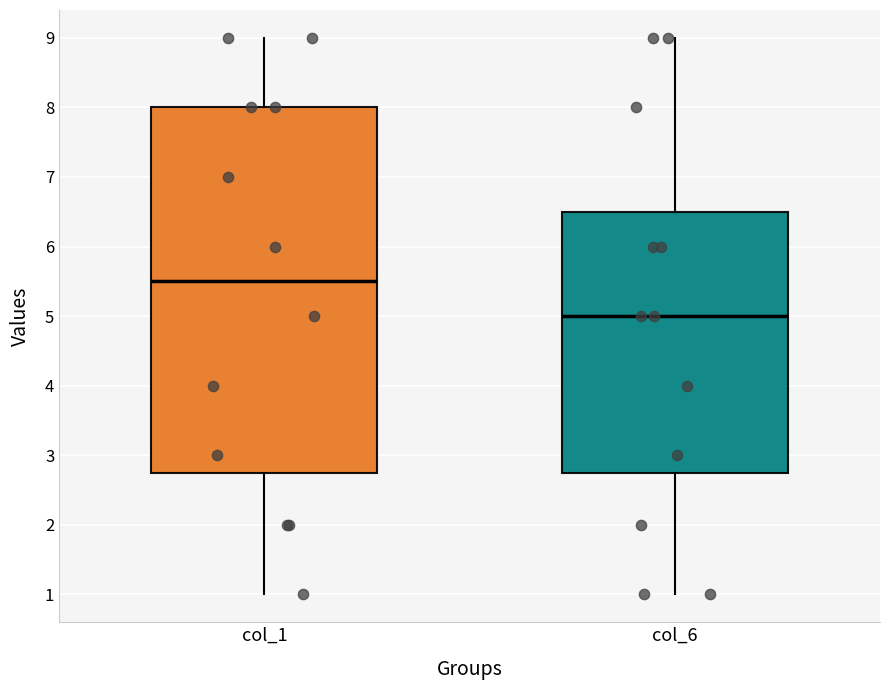

Where does the upper whisker of the box for col_1 end on the y-axis? The values are not printed on the chart, so give them approximately, as read against the axis.

9.0